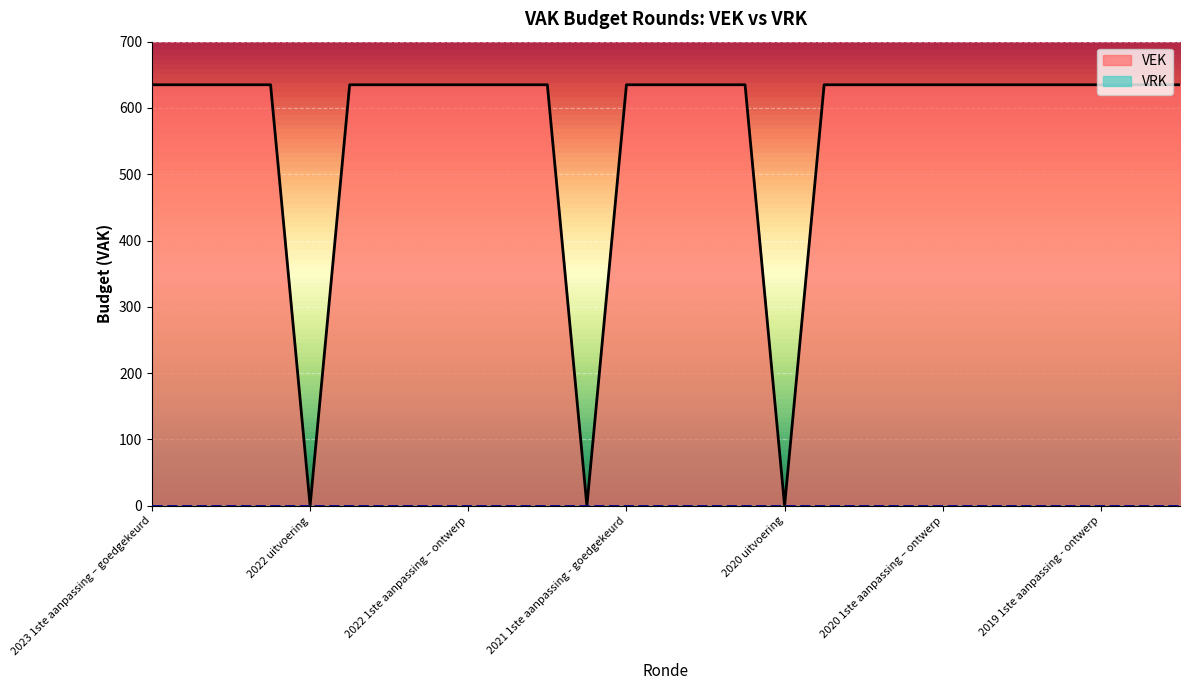

Count the number of data series in this chart.

2